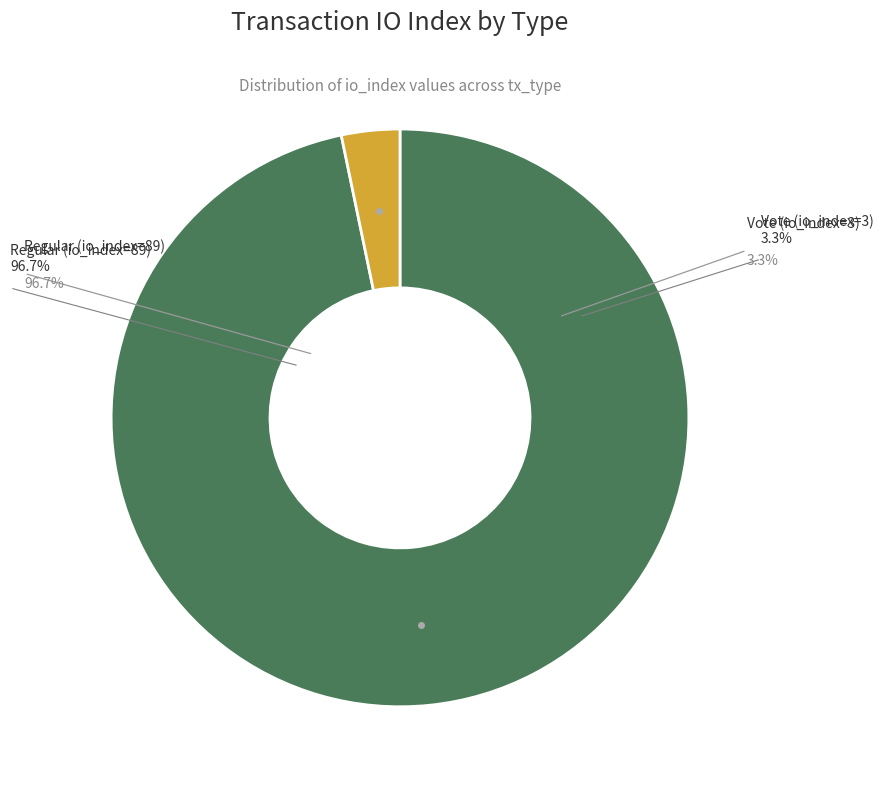

What is the change in value from Regular (io_index=89) to Vote (io_index=3)?

-86